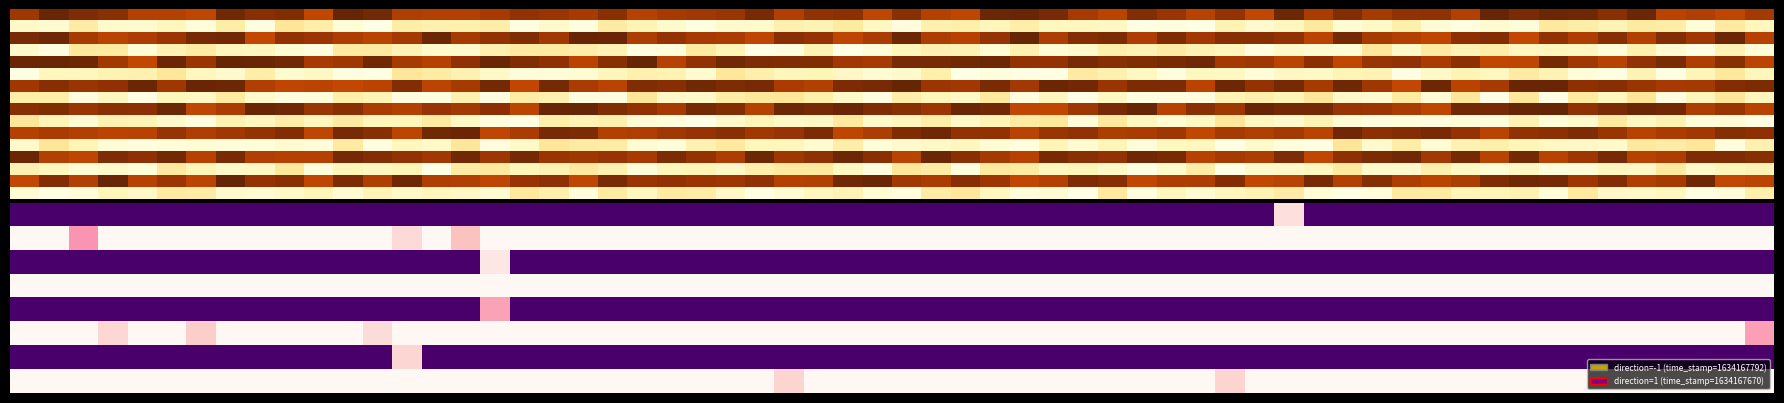

True or false: 8c1fa5b2d97fa4d9fb914ac1113be3fea7e1c6c has a value of 1634167792 at time_stamp.

True